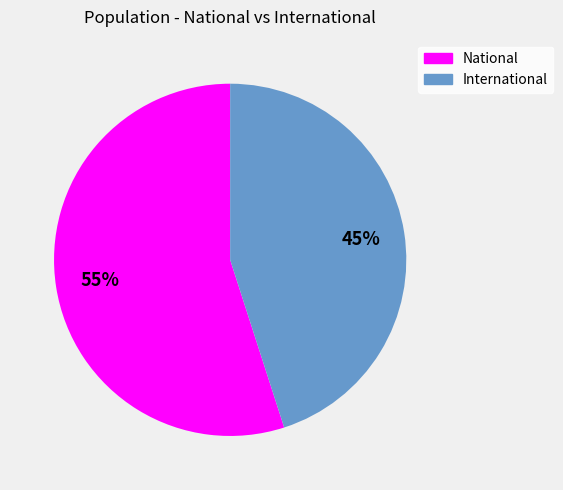

Which slice is the largest?

National